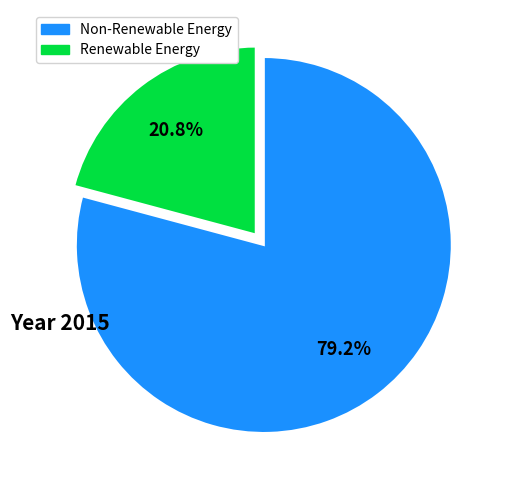

Does any single category account for the majority?

Yes